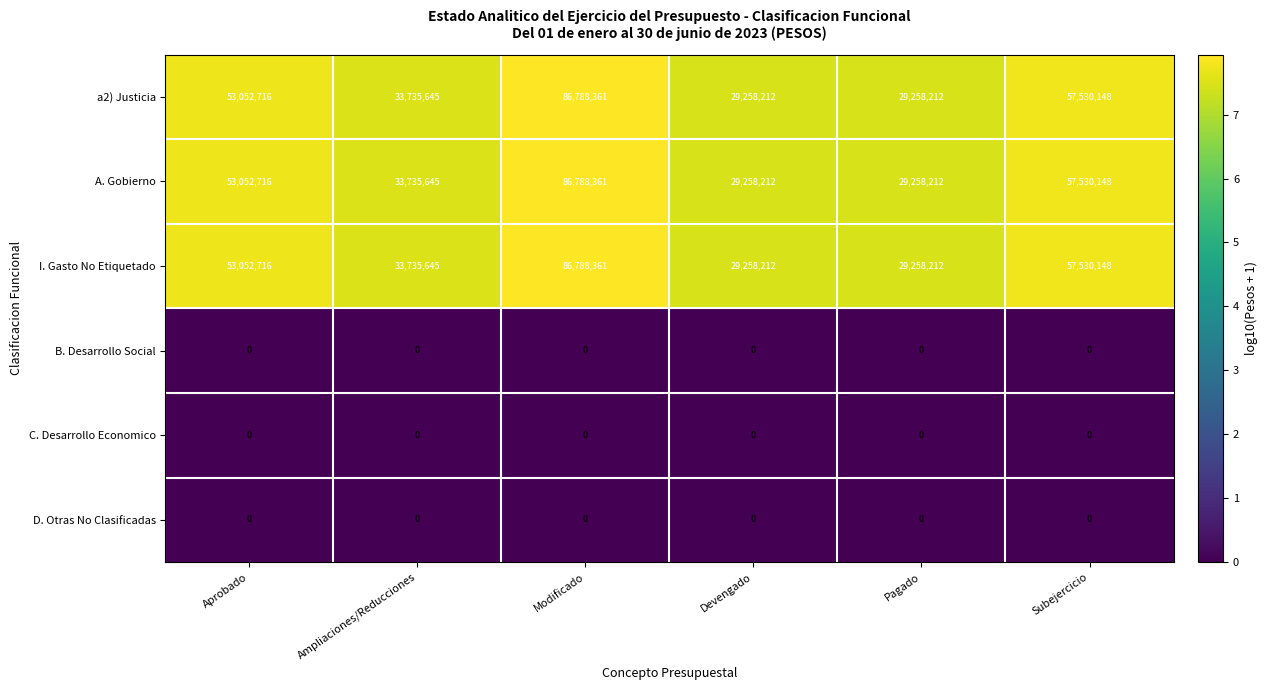

What is the difference between the highest and lowest values at Modificado?

86788361